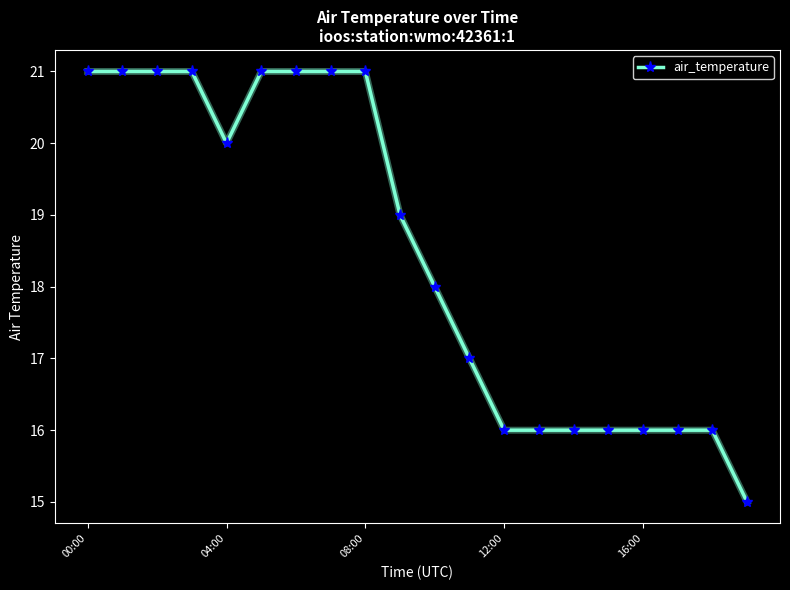

What is the minimum value shown in the chart?

15